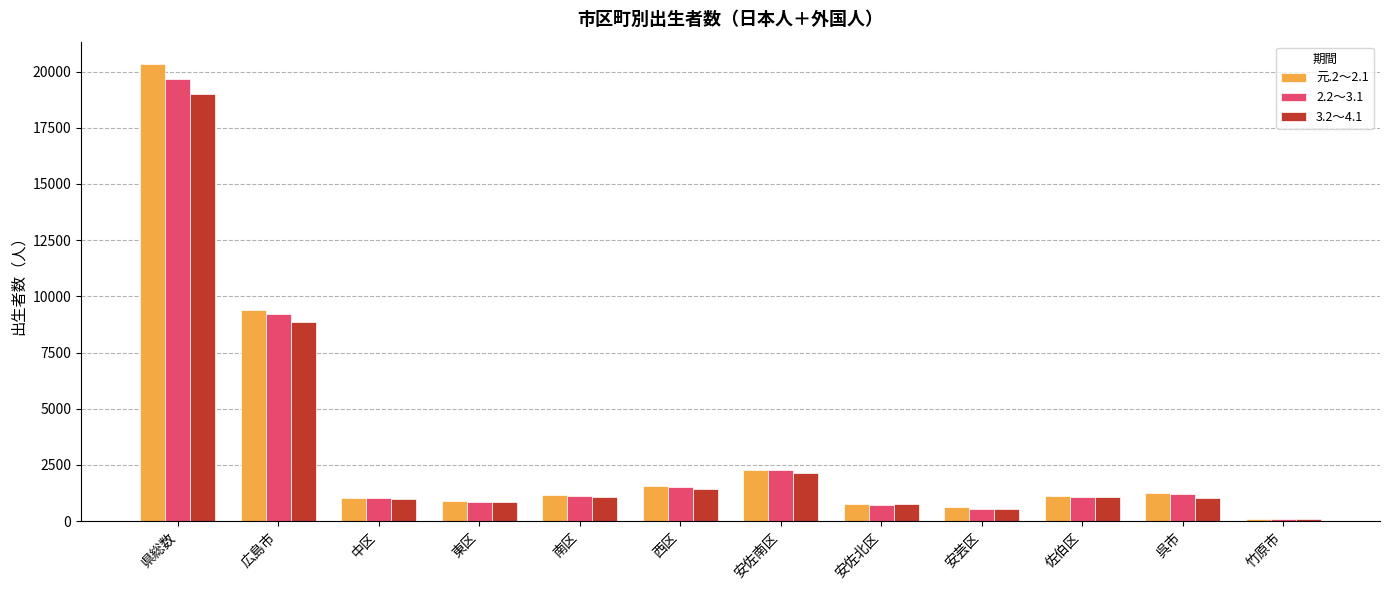

The 3.2～4.1 series shows 31070 at 県総数. True or false?

False